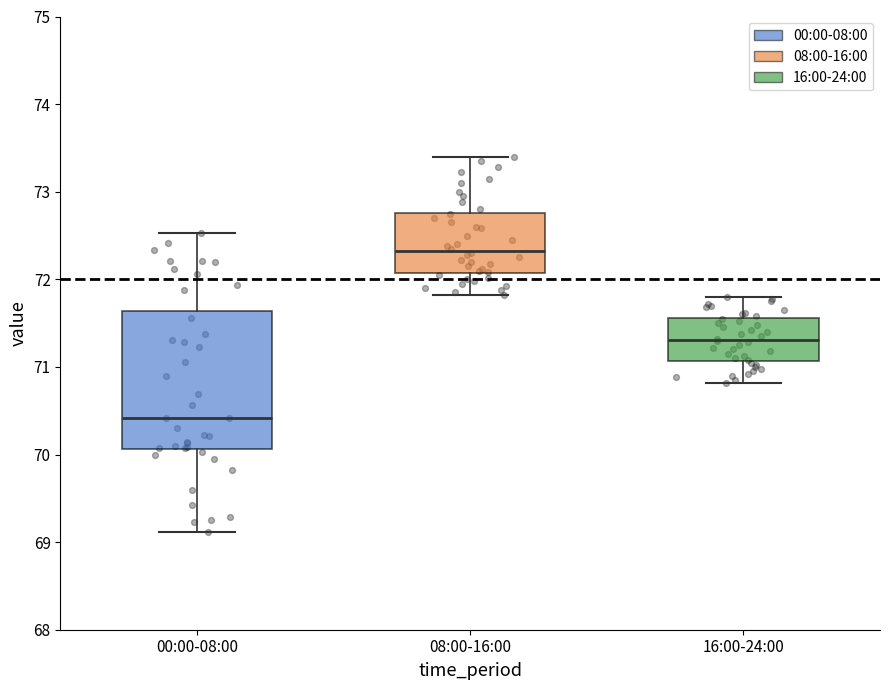

Which box is the tallest, from its lower edge to its upper edge?

00:00-08:00